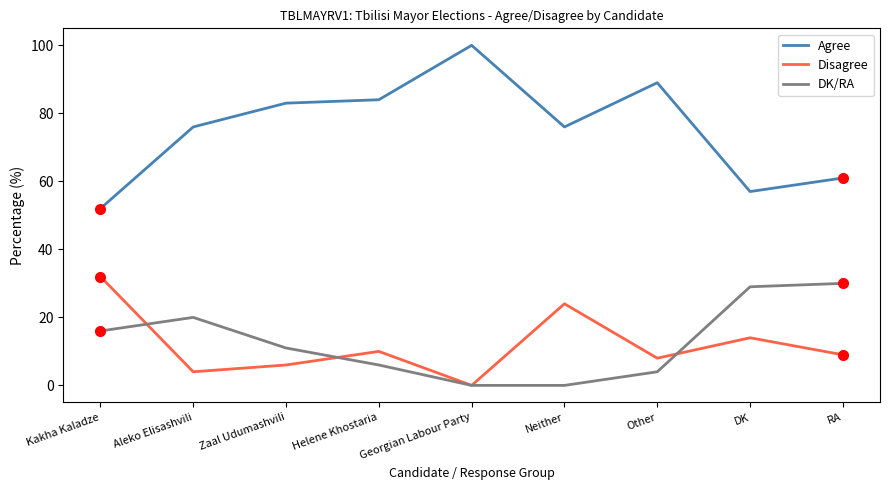

What is the difference between the highest and lowest values at Zaal Udumashvili?

77